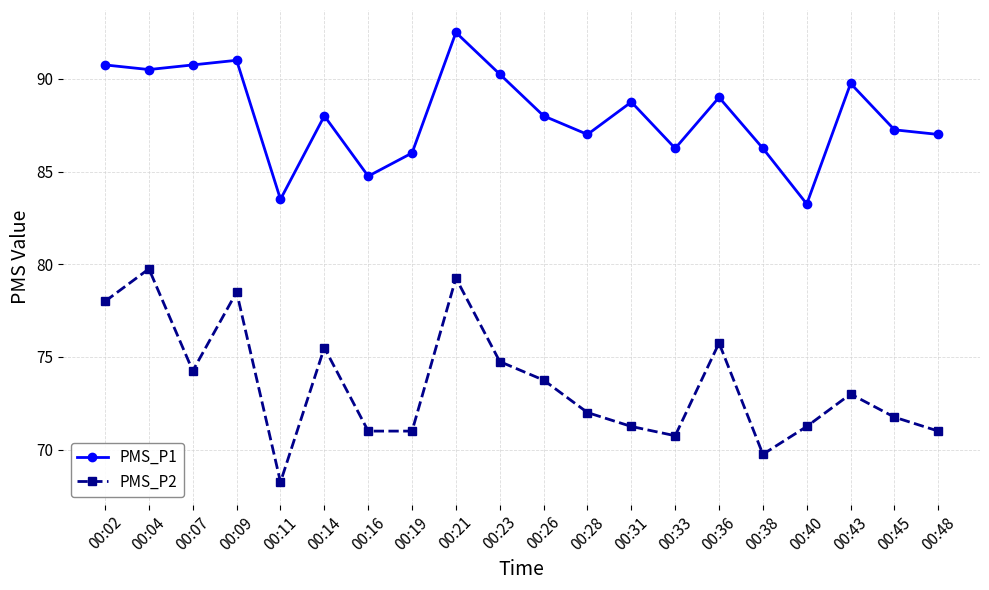

True or false: PMS_P1 and PMS_P2 intersect in this chart.

False